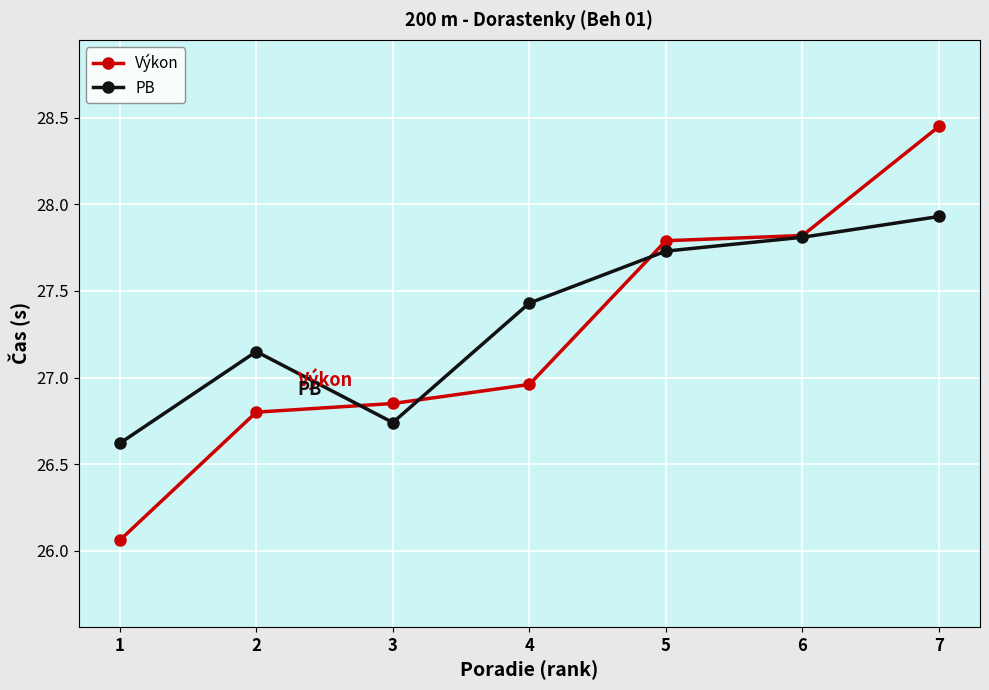

What is the spread (max minus min) of values at 7?

0.5